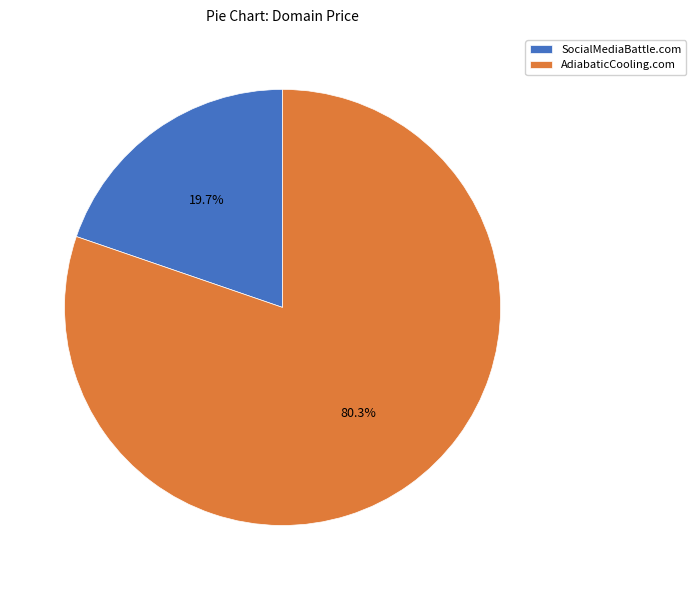

How many slices are in this pie chart?

2